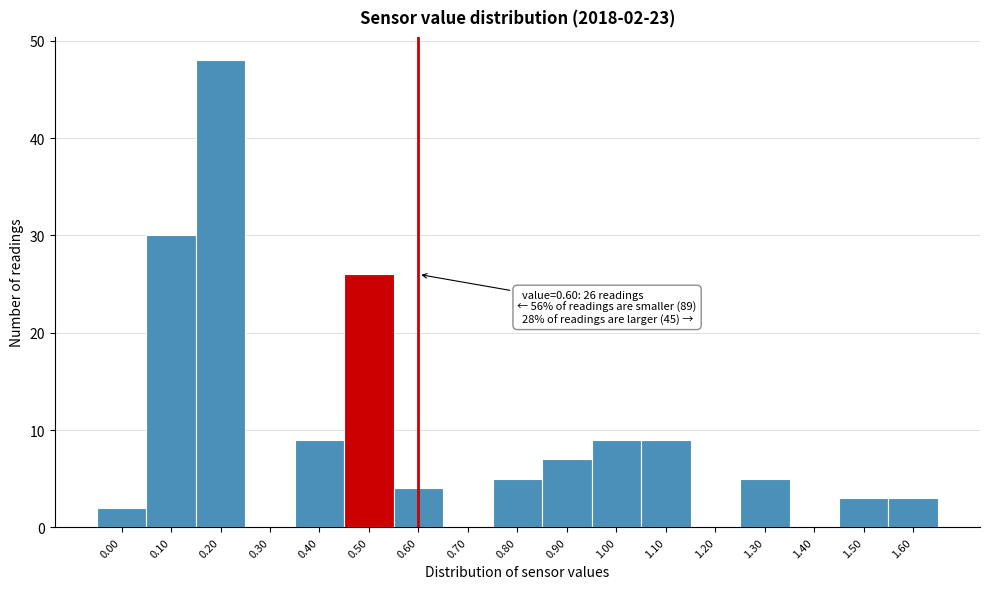

Reading left to right, what are all the values shown in this chart?

0.00=2	0.10=30	0.20=48	0.30=0	0.40=9	0.50=26	0.60=4	0.70=0	0.80=5	0.90=7	1.00=9	1.10=9	1.20=0	1.30=5	1.40=0	1.50=3	1.60=3